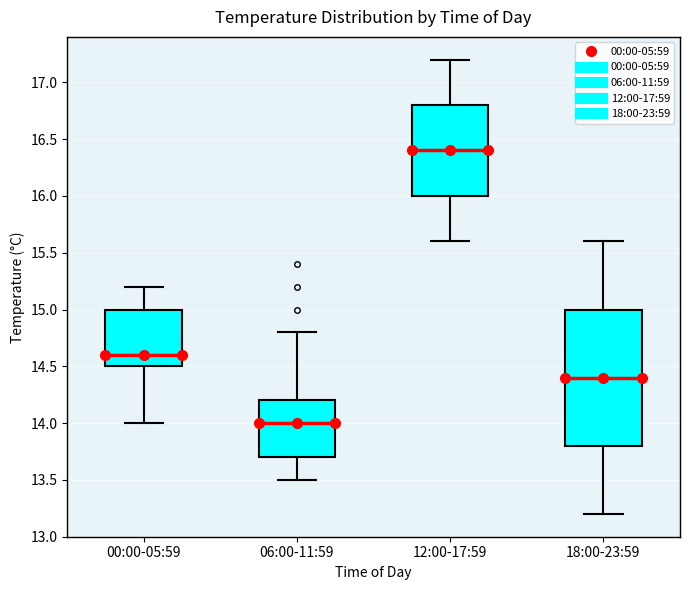

Which box is the tallest, from its lower edge to its upper edge?

18:00-23:59